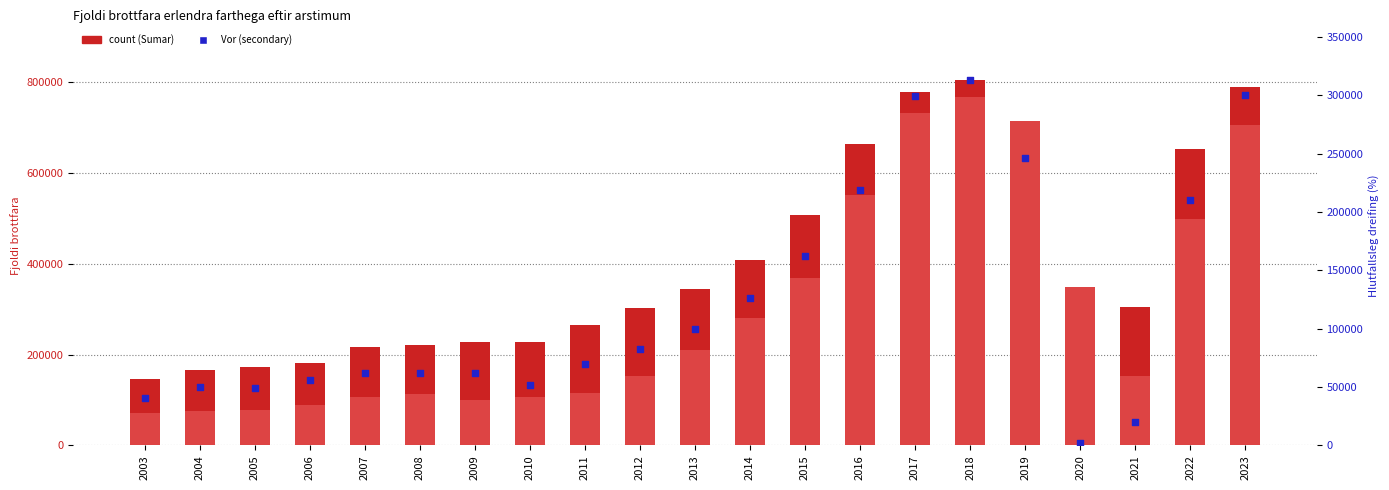

What is the total value across all series at 2013?

654901